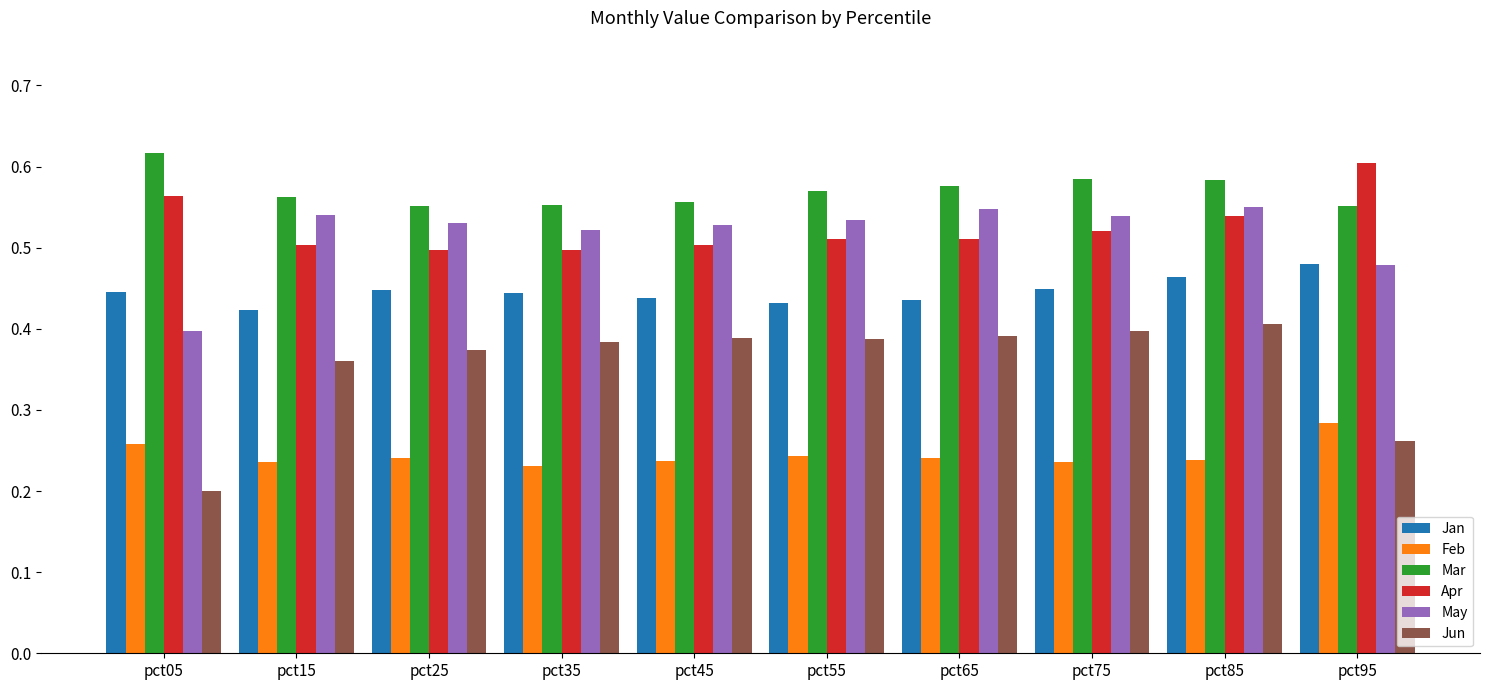

At which category does the chart reach its minimum across all series?

pct05